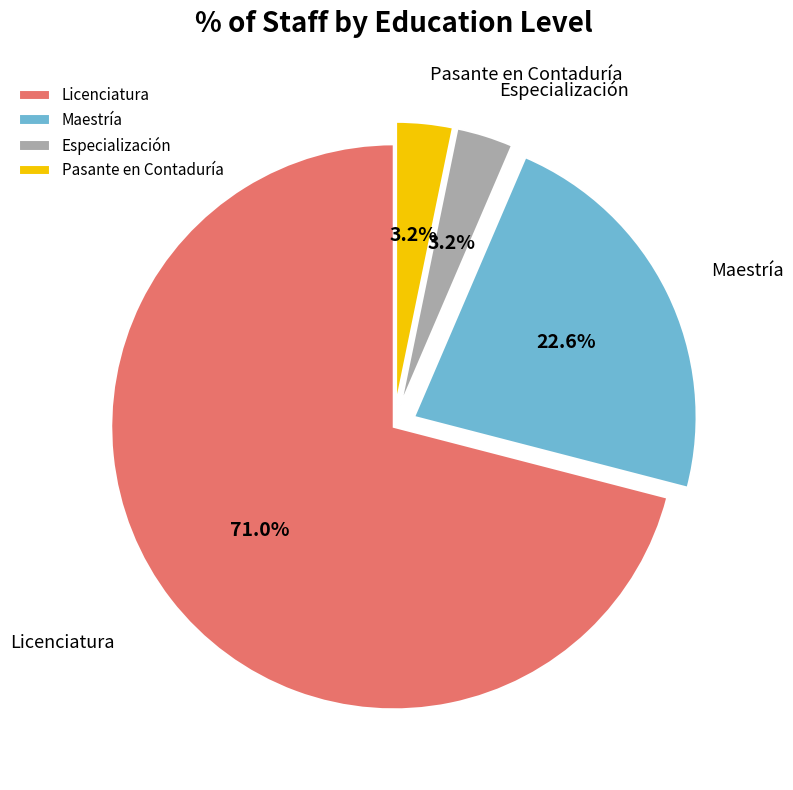

To the nearest percent, what is the combined percentage of Especialización and Maestría?

26%